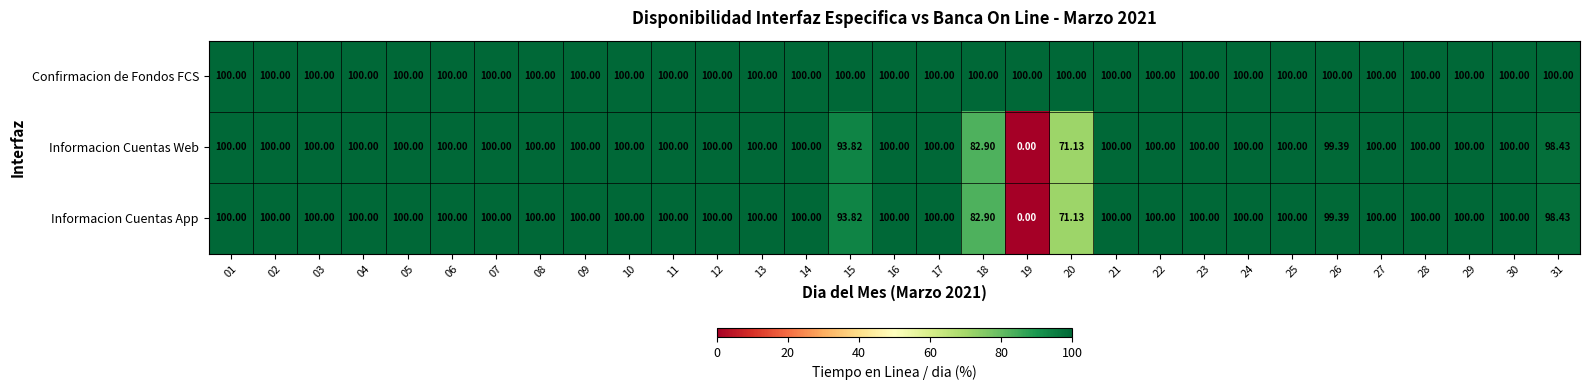

Which series has the largest total across all categories?

Confirmacion de Fondos FCS